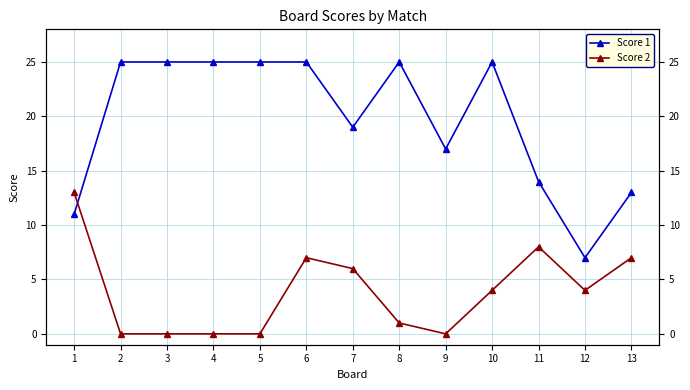

Reading left to right, list all the values displayed in this chart.

Score 1: 1=11	2=25	3=25	4=25	5=25	6=25	7=19	8=25	9=17	10=25	11=14	12=7	13=13
Score 2: 1=13	2=0	3=0	4=0	5=0	6=7	7=6	8=1	9=0	10=4	11=8	12=4	13=7